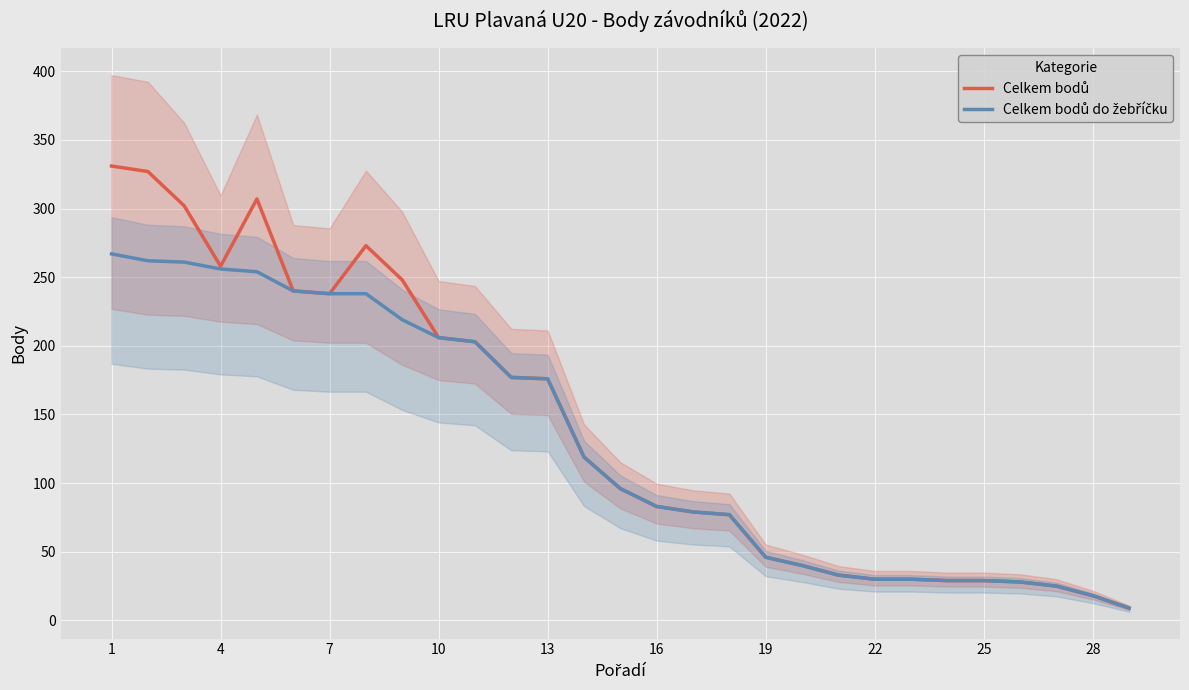

Which label corresponds to the largest value in the chart?

1